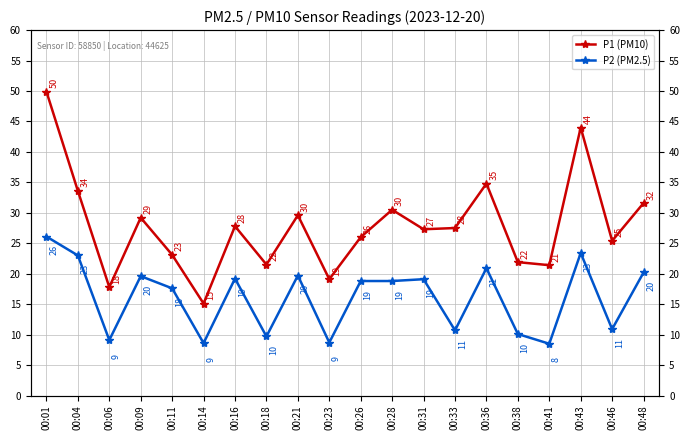

Which category has the lowest value across all series?

00:41